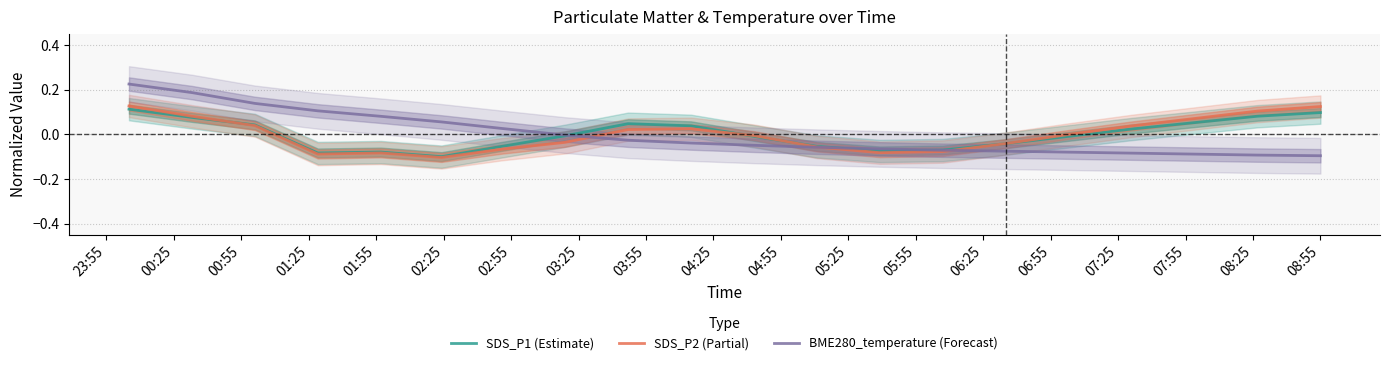

What is the minimum value shown in the chart?

-0.1